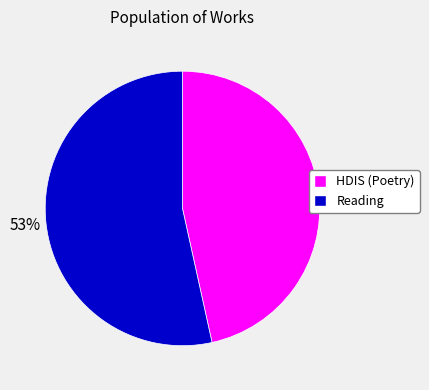

Which slice represents more than half of the pie?

Reading